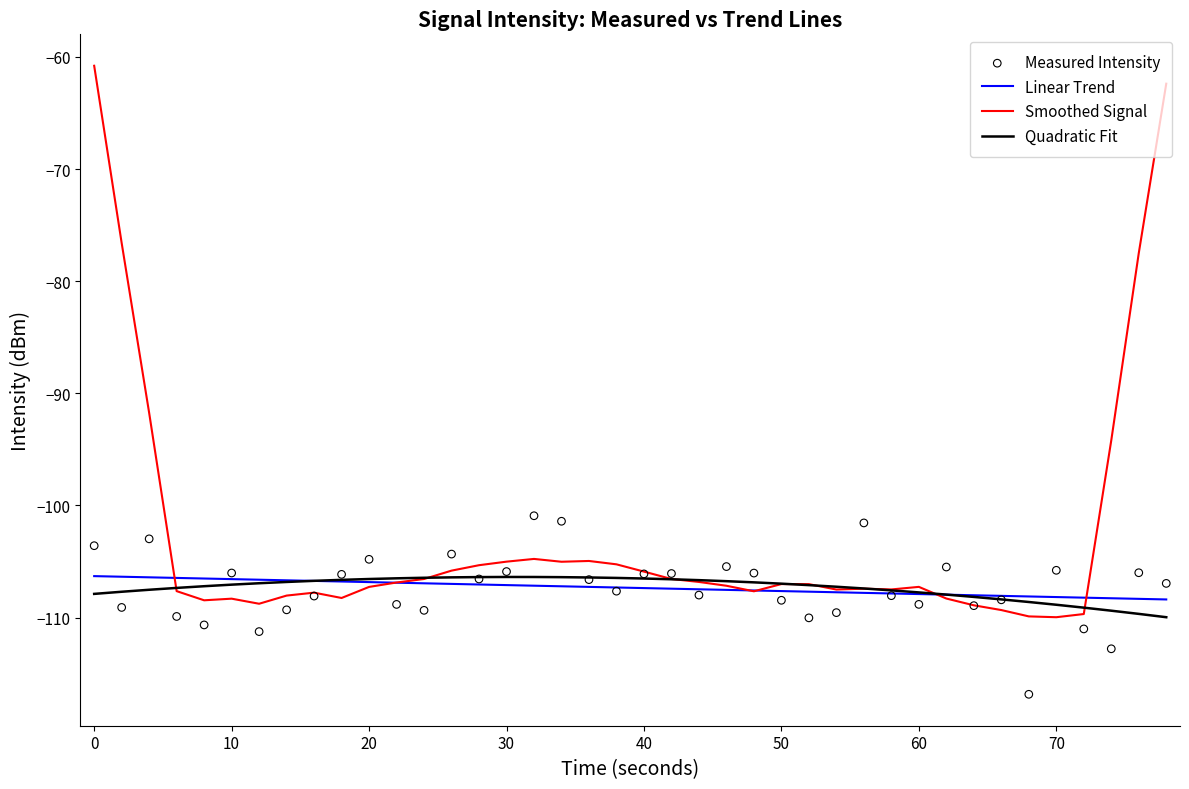

What are all the series names shown in the legend?

Linear Trend, Smoothed Signal, Quadratic Fit, Measured Intensity